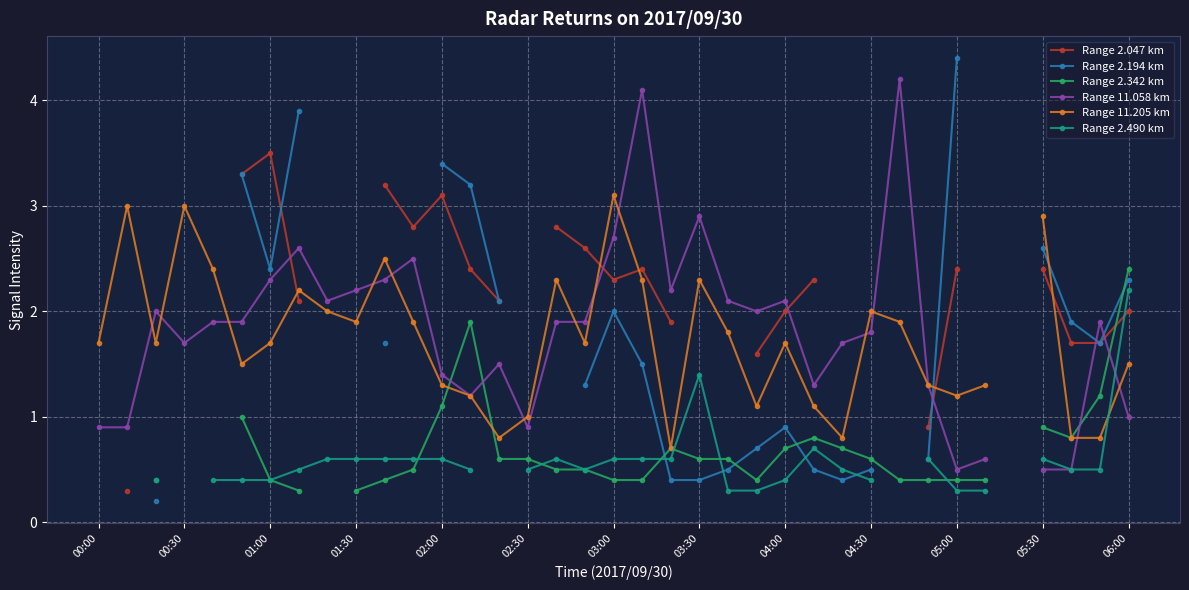

True or false: Range 2.047 km and Range 11.205 km intersect in this chart.

True